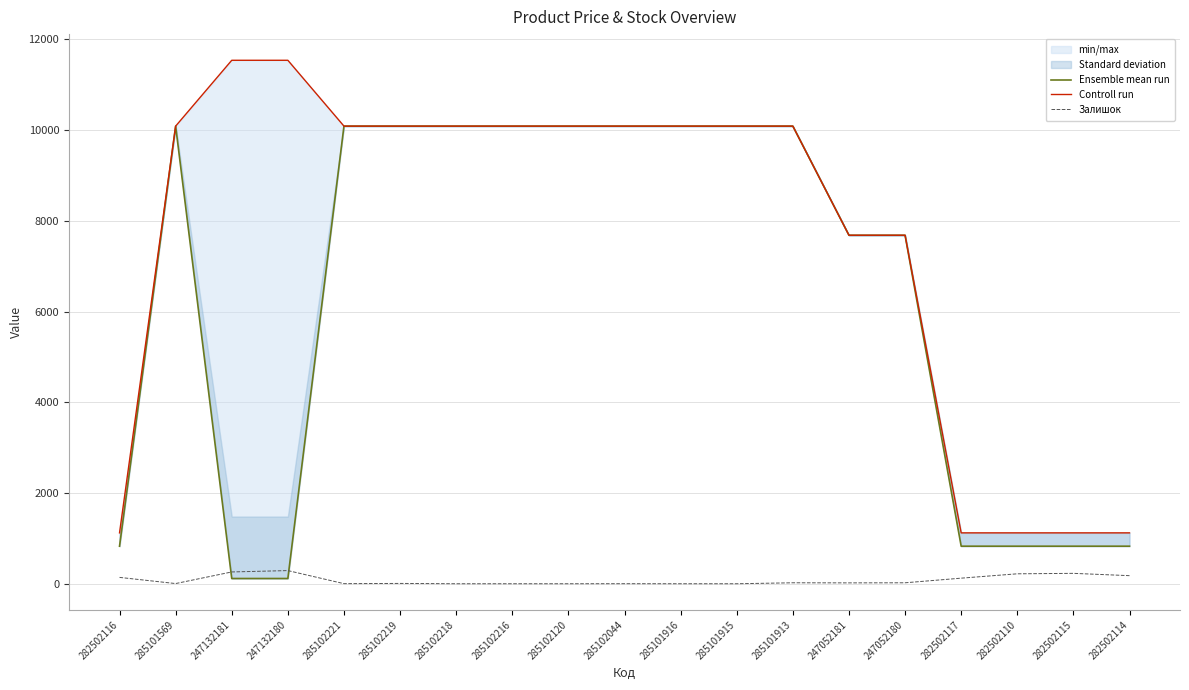

What is the spread (max minus min) of values at 285102120?

10085.8